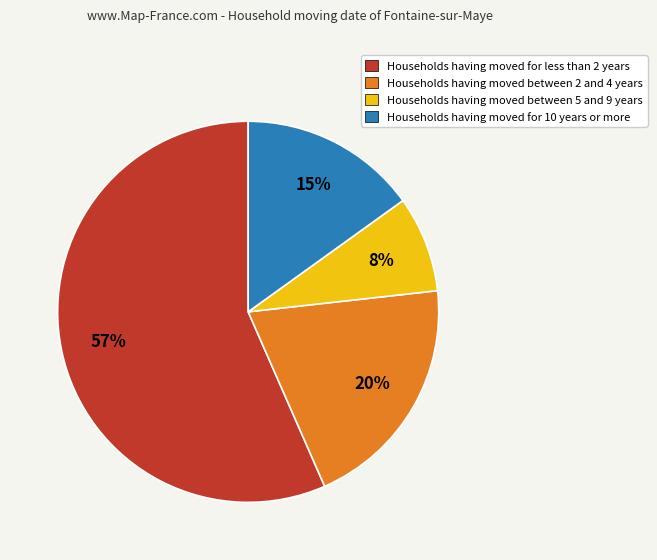

How many slices are in this pie chart?

4